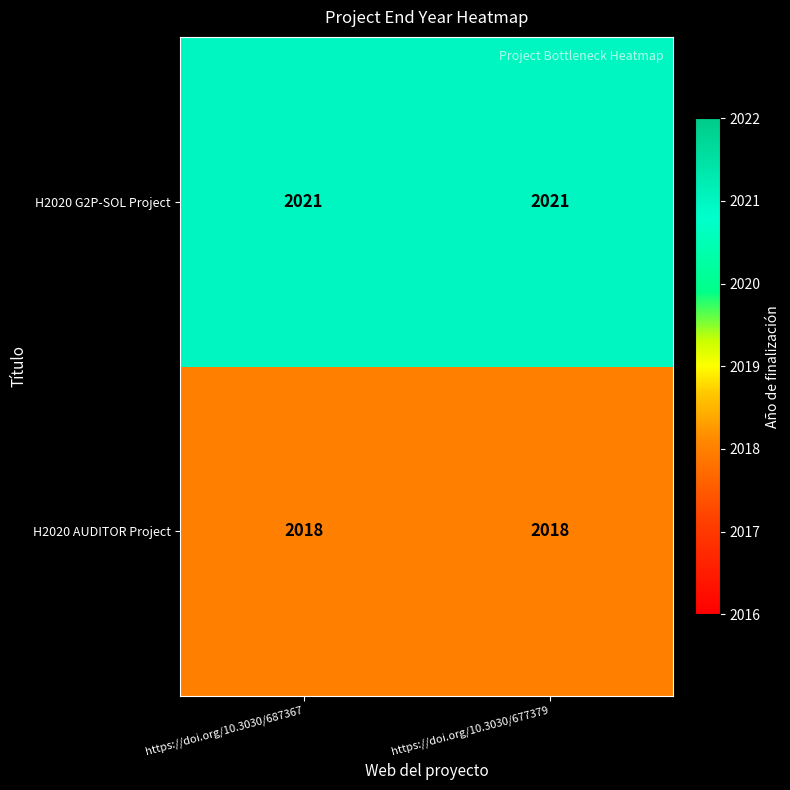

List the series in order of their overall mean, highest first.

H2020 G2P-SOL Project, H2020 AUDITOR Project